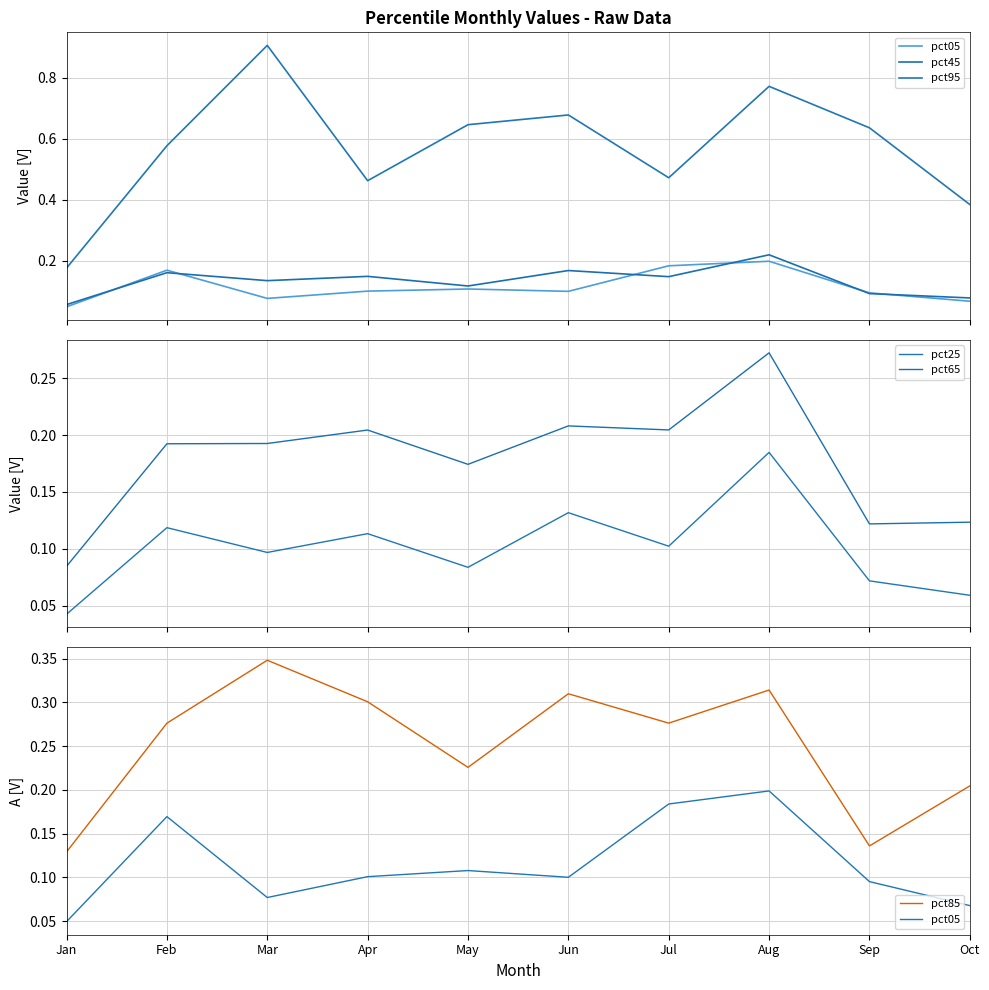

What is the sum of the pct95 values at Mar and Oct?

1.3